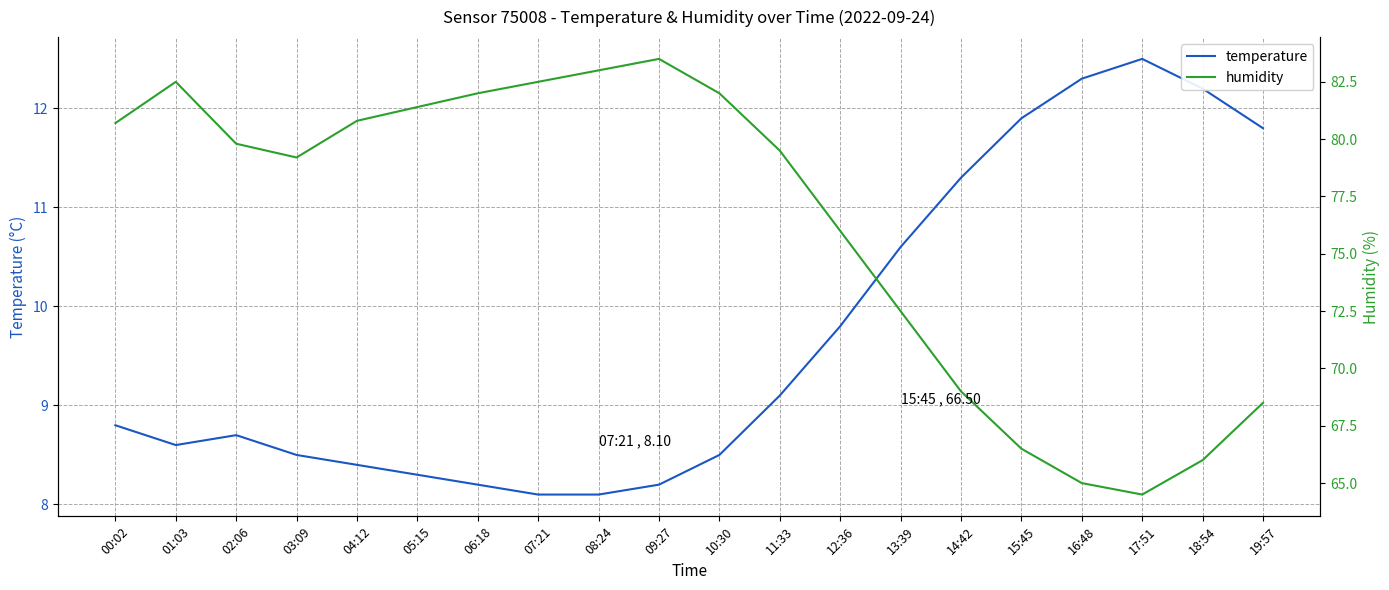

True or false: temperature and humidity cross at least once.

False